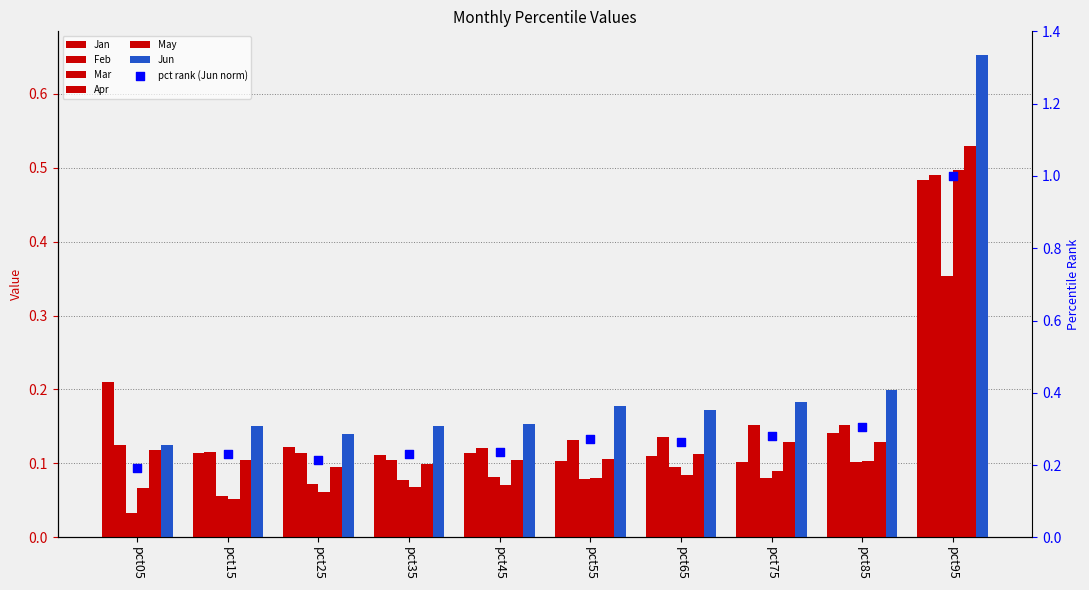

At how many categories does at least one series exceed 0?

10